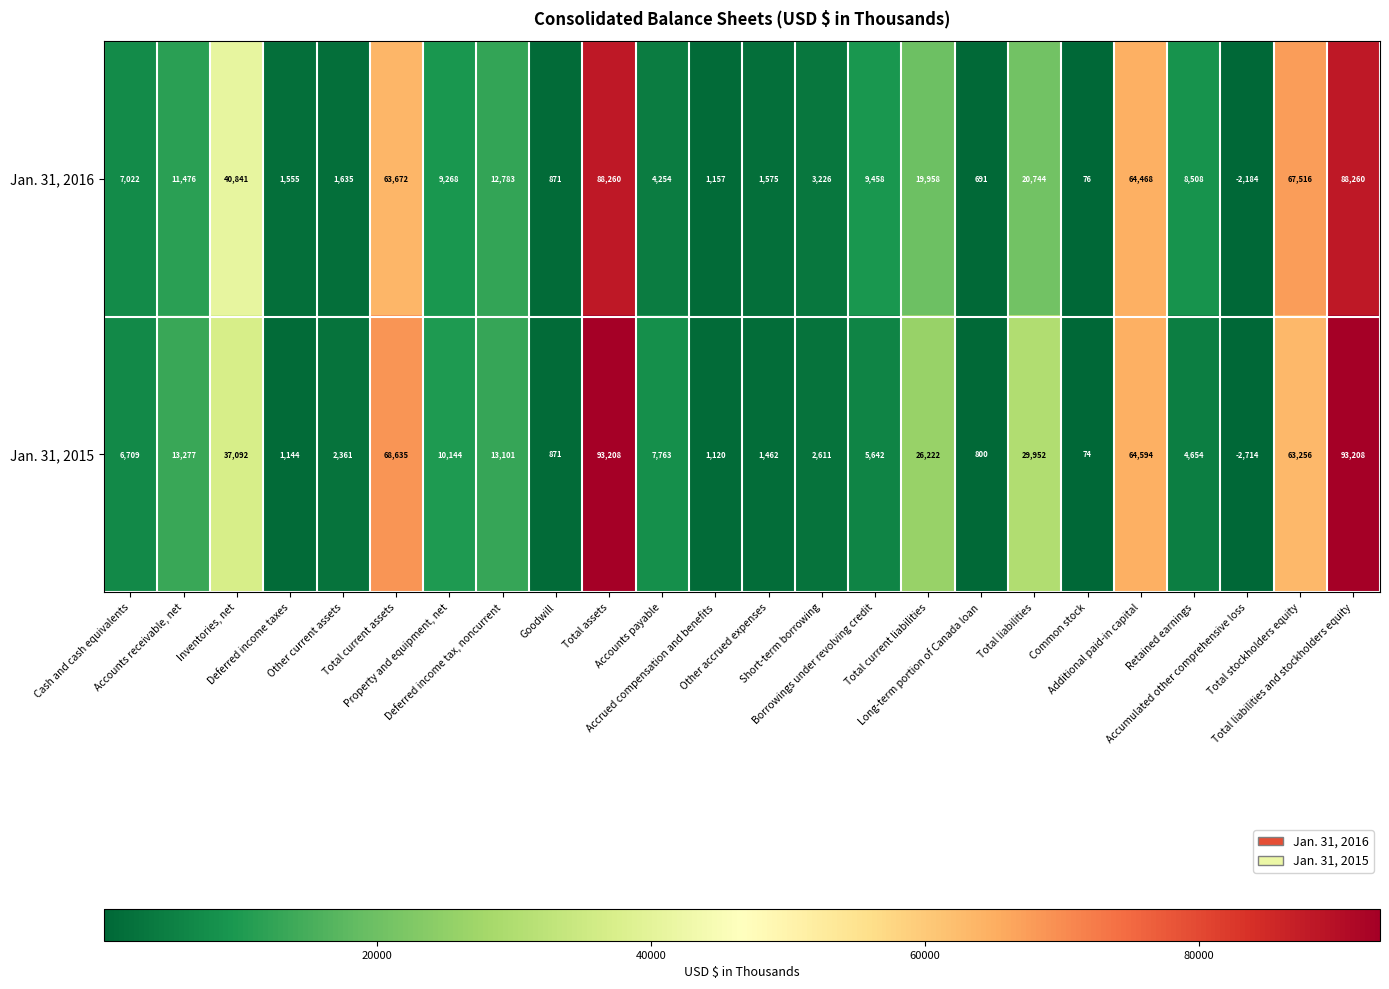

At how many categories does at least one series exceed 58350?

5